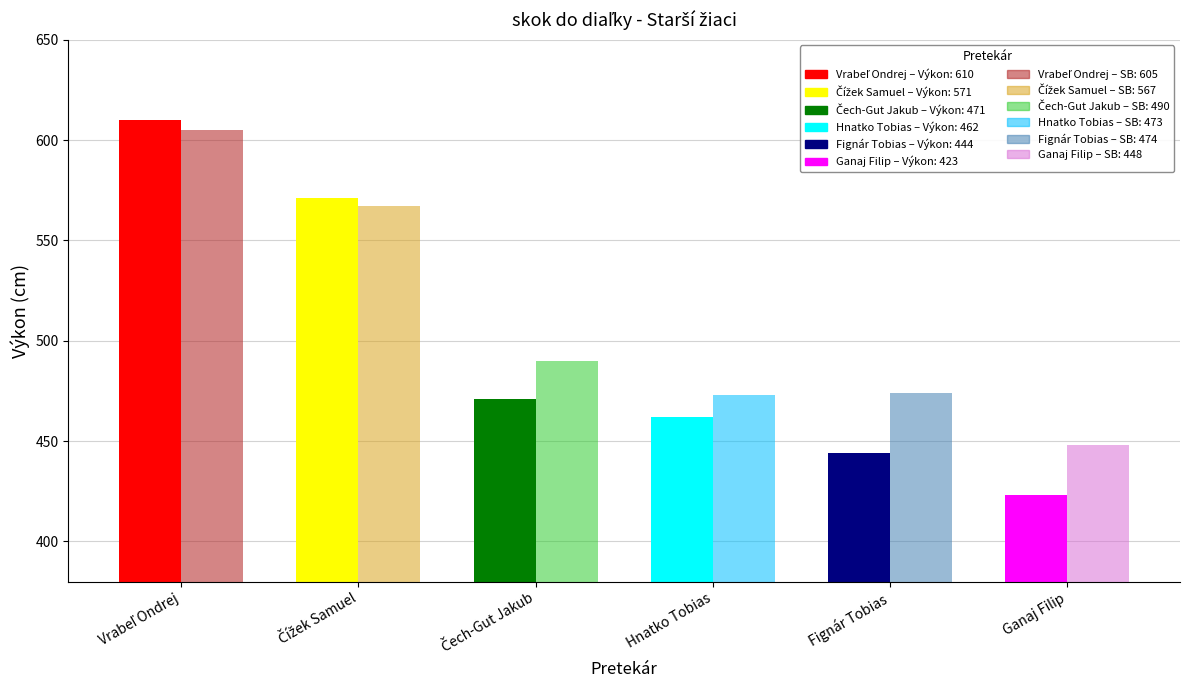

What is the maximum value for SB?

605